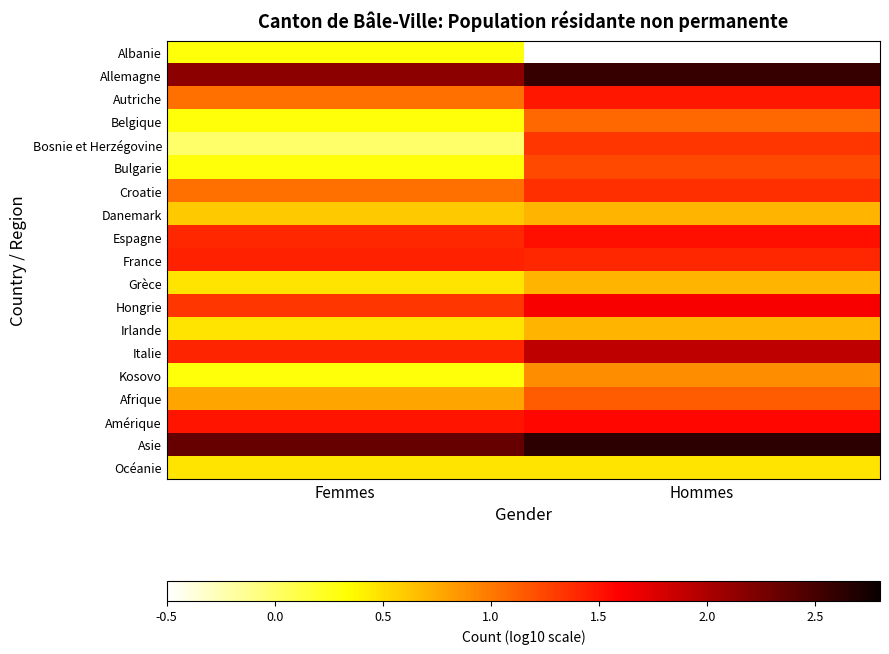

How many Amérique values are between 1 and 2?

2